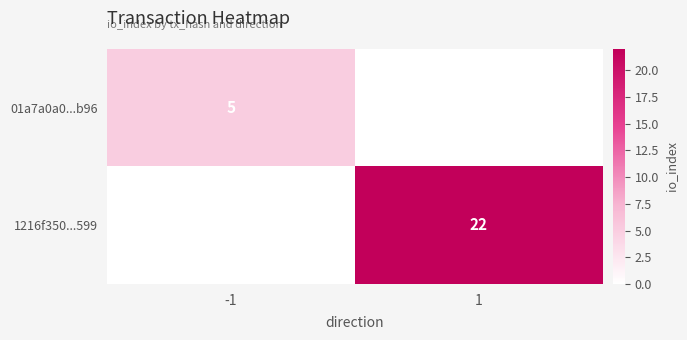

Is it true that 01a7a0a0...b96 equals 5 at -1?

True